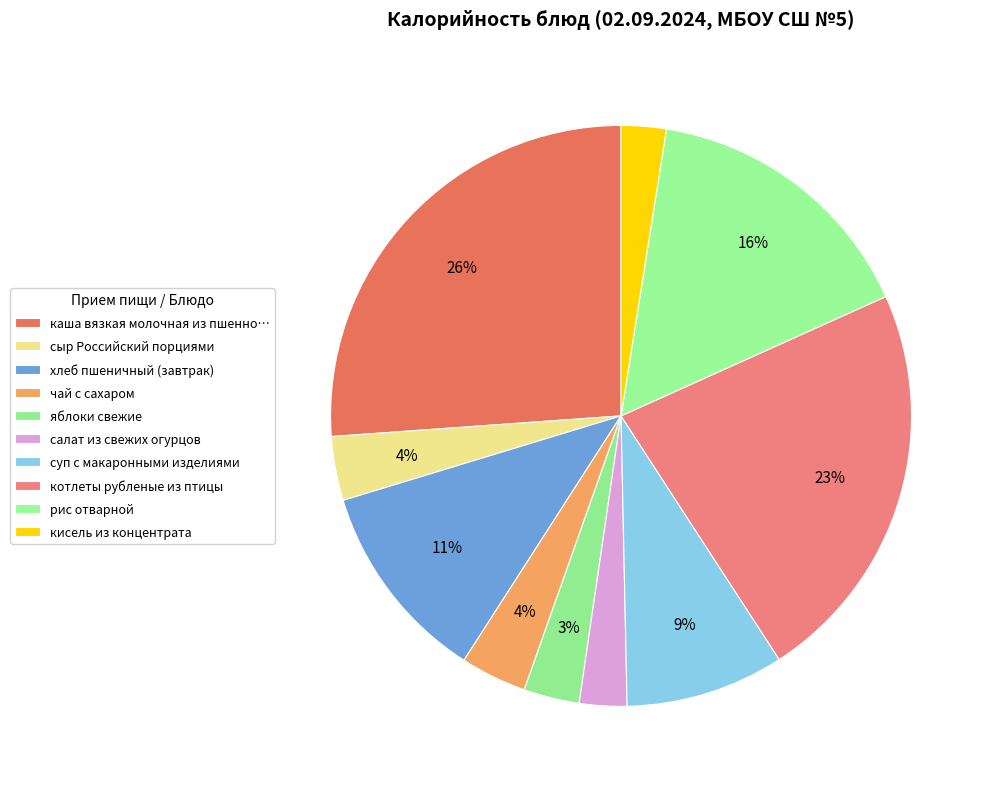

To the nearest percent, what is the average slice percentage?

10%